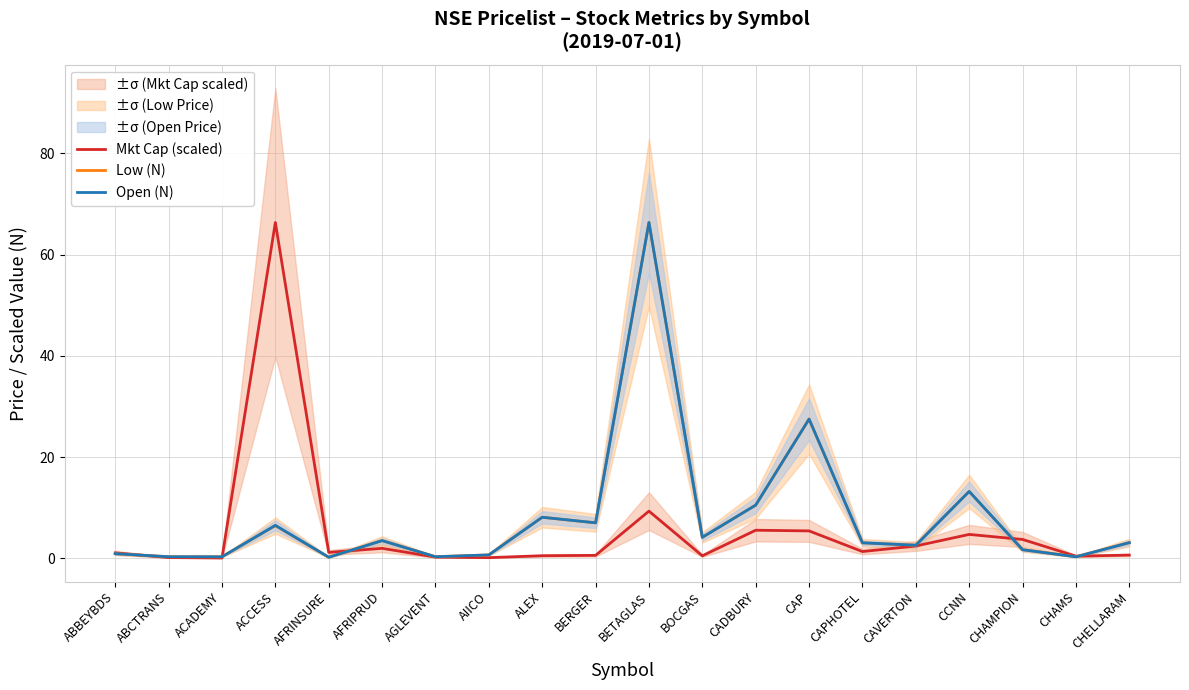

True or false: Low (N) has more than 2 points higher than both neighbors.

True